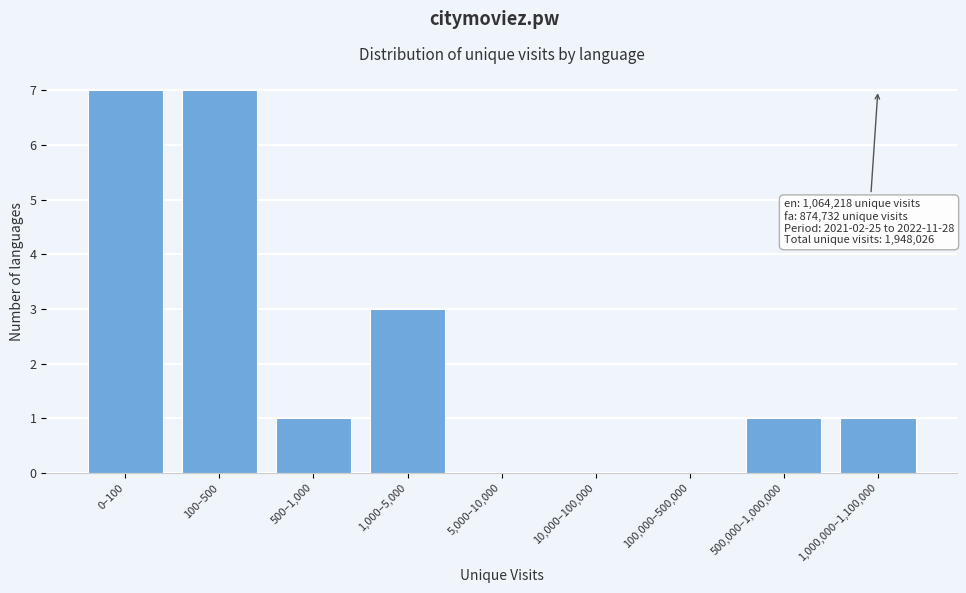

Reading left to right, what are all the values shown in this chart?

0–100=7	100–500=7	500–1,000=1	1,000–5,000=3	5,000–10,000=0	10,000–100,000=0	100,000–500,000=0	500,000–1,000,000=1	1,000,000–1,100,000=1